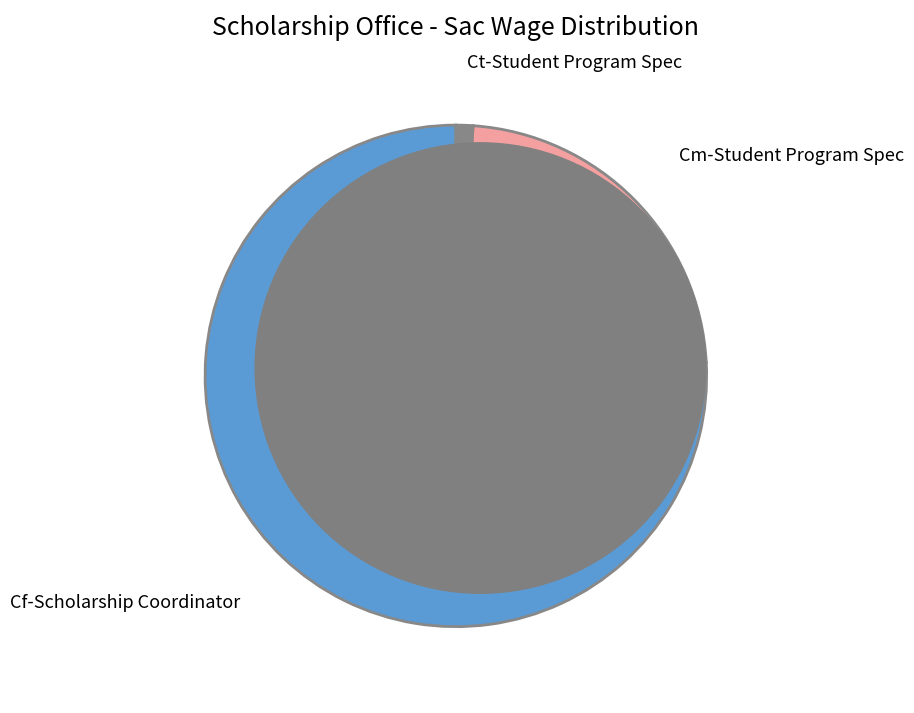

Which category has the smallest portion of the pie?

Ct-Student Program Spec